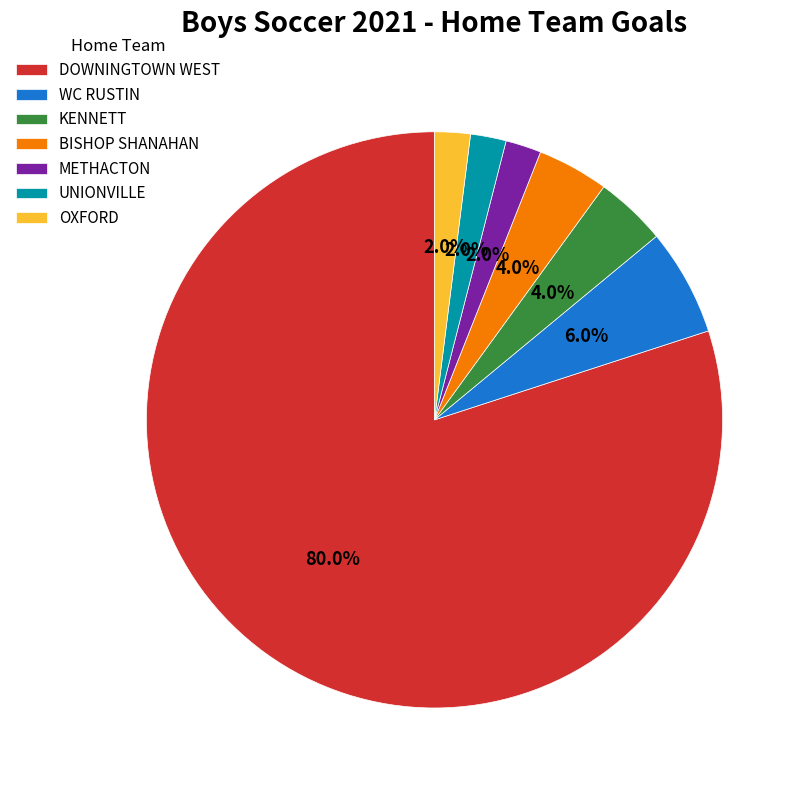

What is the ratio of the value at KENNETT to the value at OXFORD?

2.0